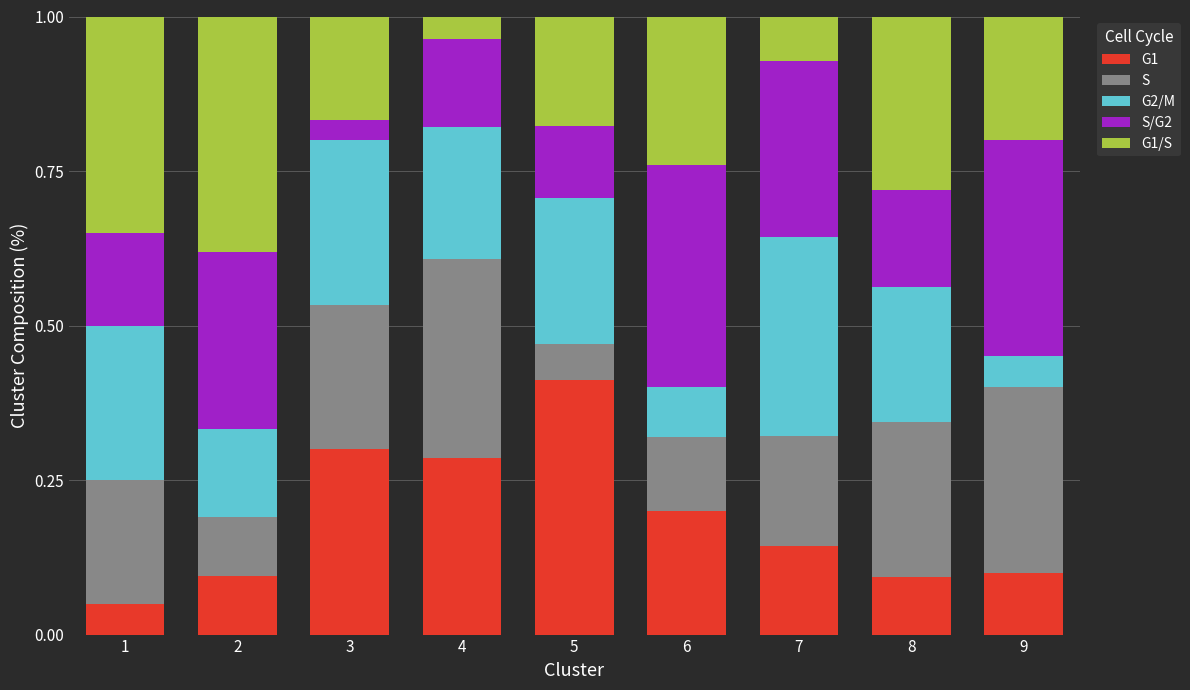

What is the total value across all series at 1?

1.0